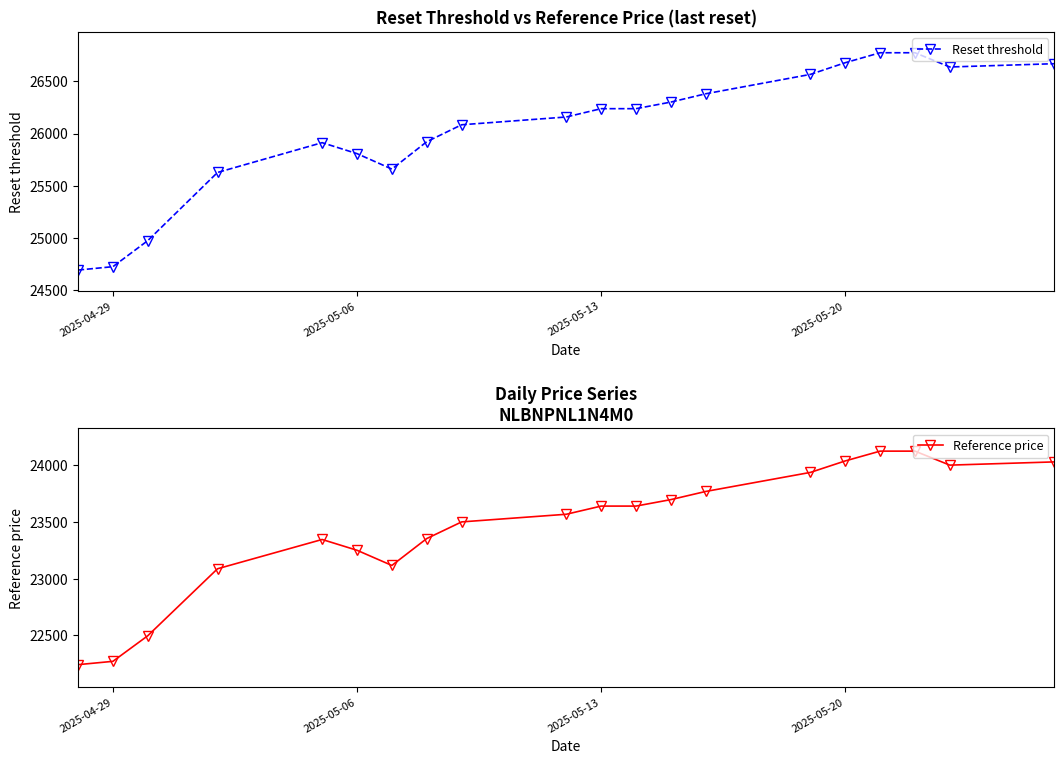

Rank the series by their maximum value, from highest to lowest.

Reset threshold, Reference price